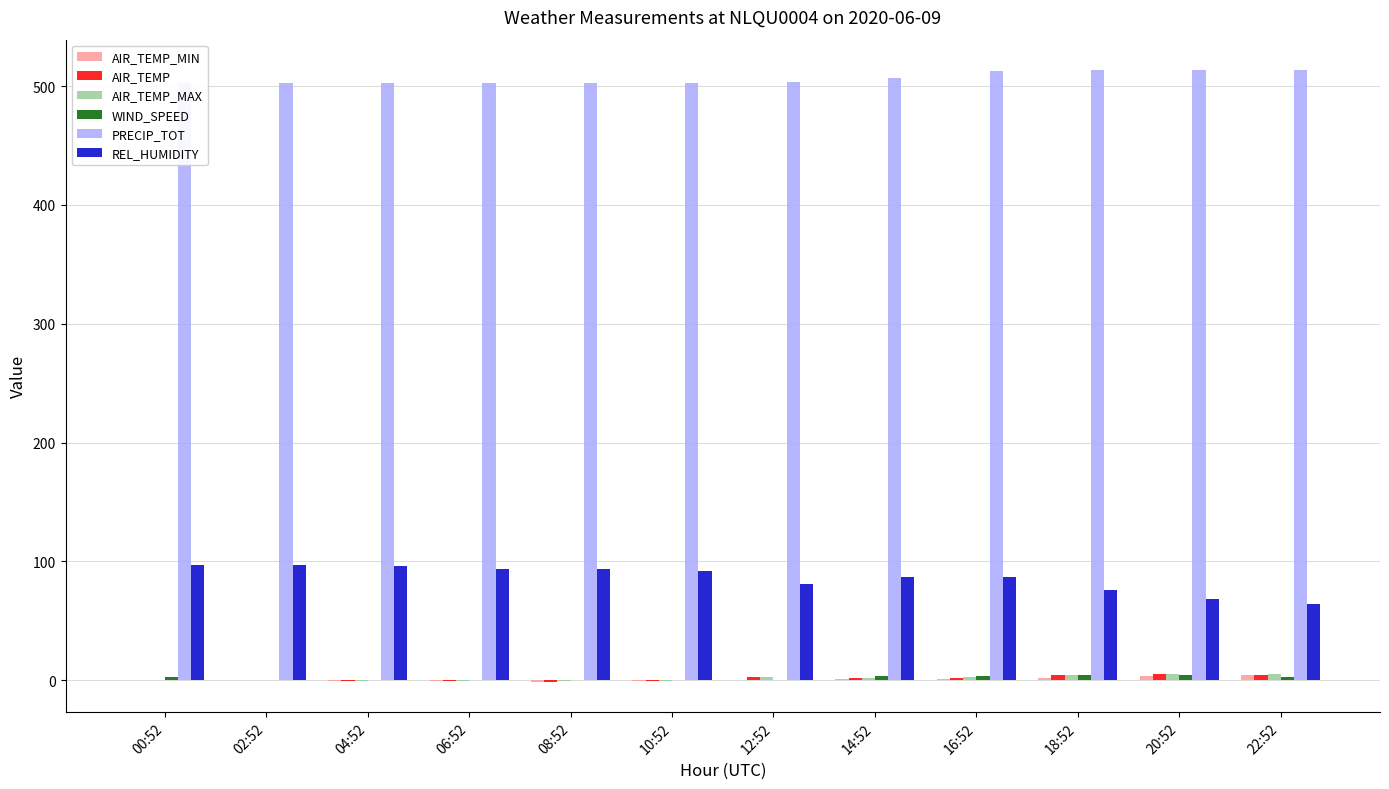

At which category does the chart reach its peak across all series?

20:52